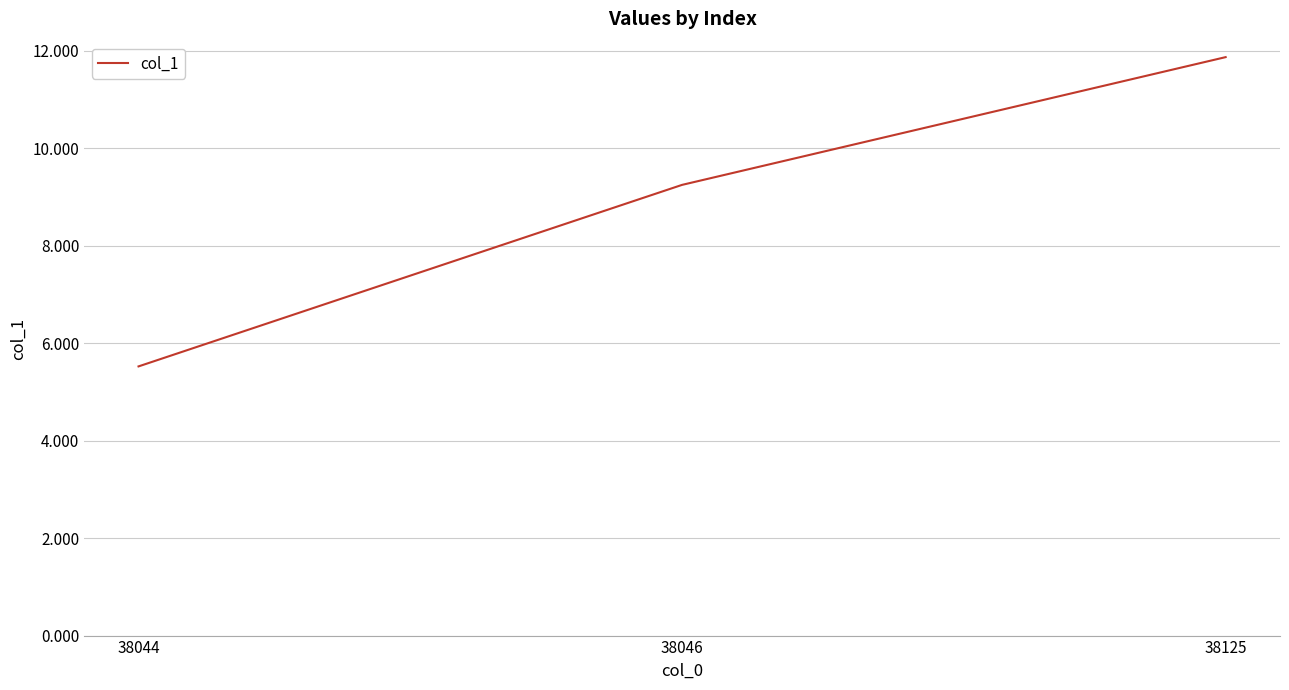

Which has a higher value, 38046 or 38044?

38046